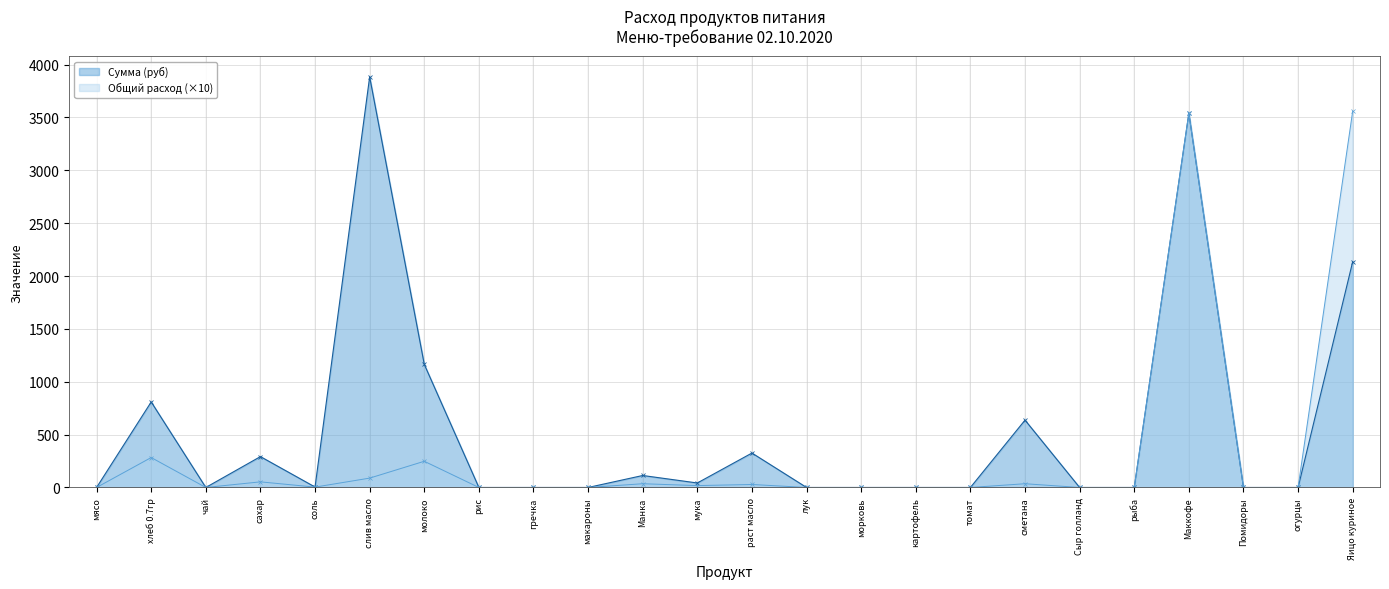

Count the number of data series in this chart.

2